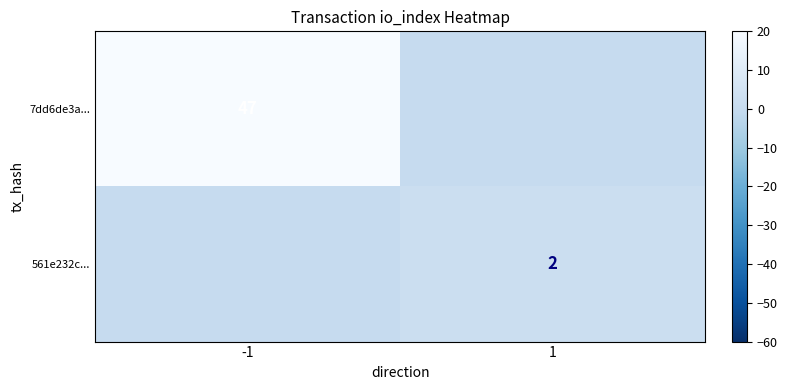

Is the value of 561e232c... at 1 greater than the value of 7dd6de3a... at -1?

No